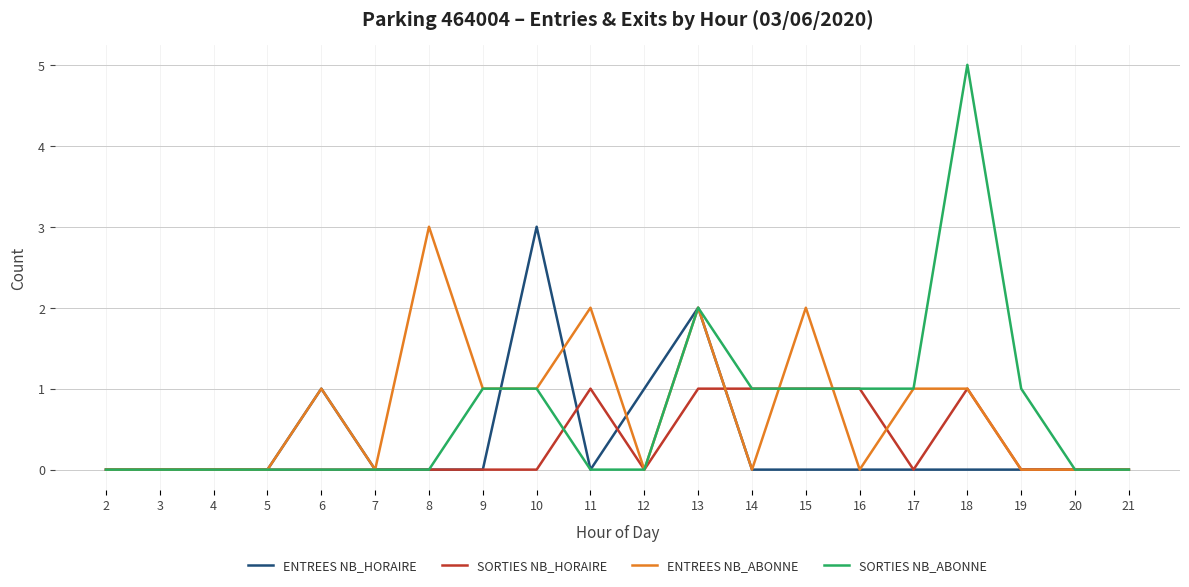

True or false: SORTIES NB_ABONNE has more than 0 points higher than both neighbors.

True